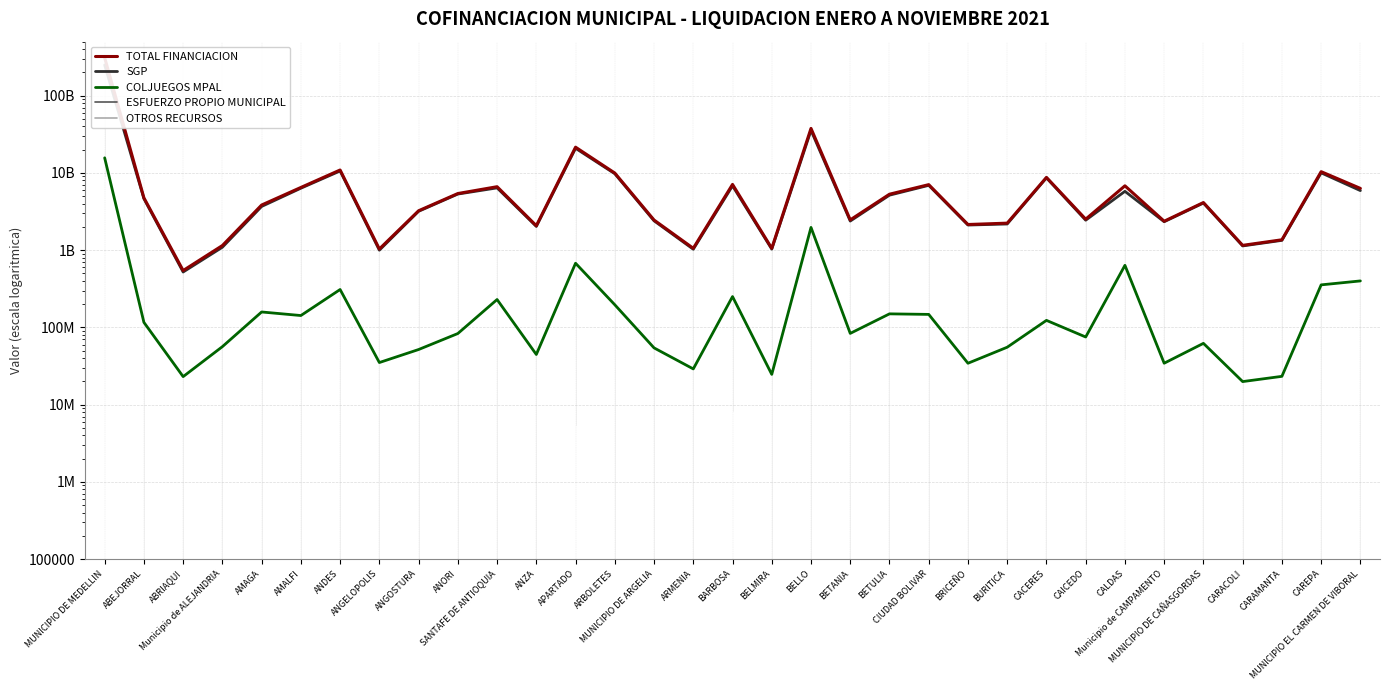

What is the lowest value of the OTROS RECURSOS series?

14683779.0